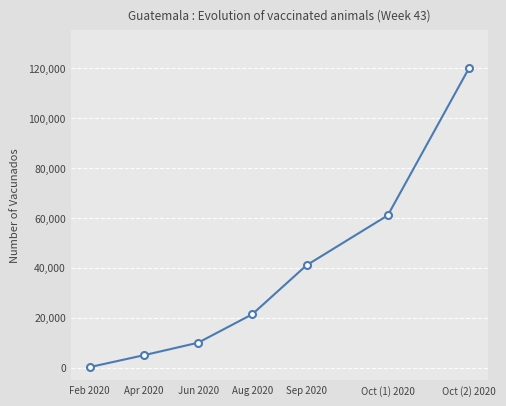

What is the change in value from Feb 2020 to Oct (2) 2020?

+119763